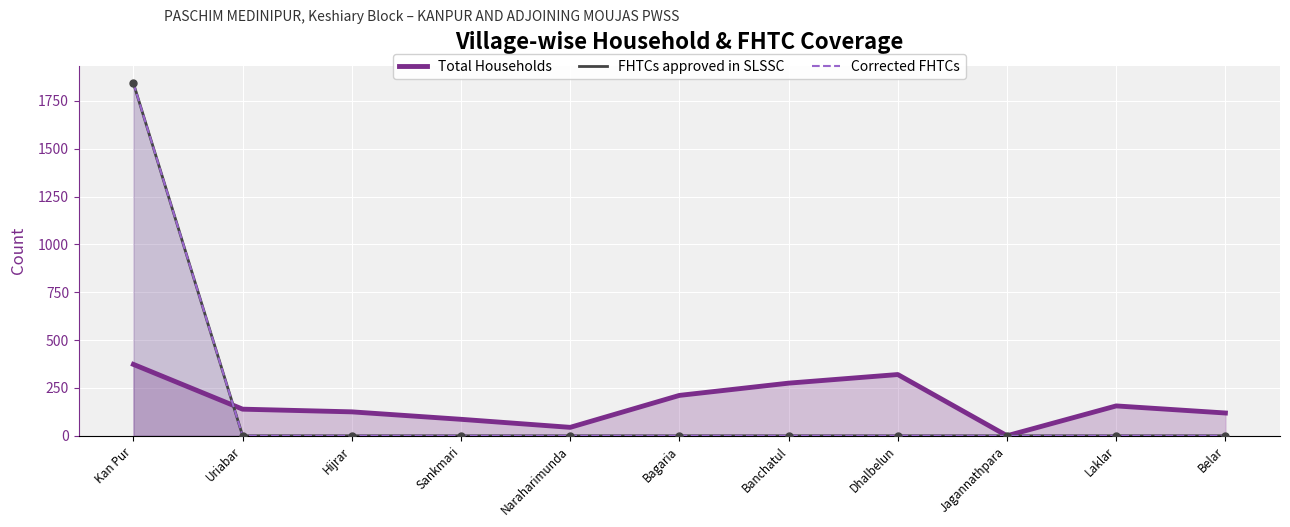

How many values in the Total Households series are below 139?

5